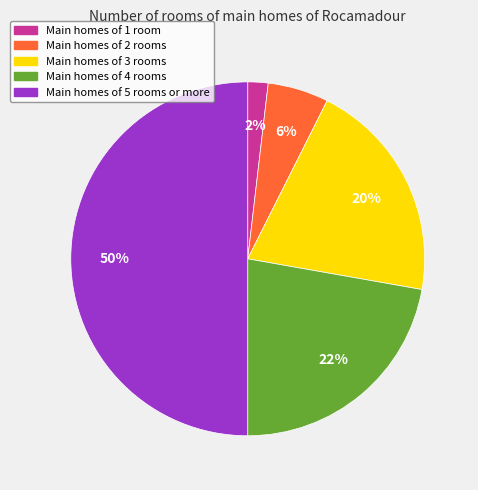

To the nearest percent, what is the average slice percentage?

20%